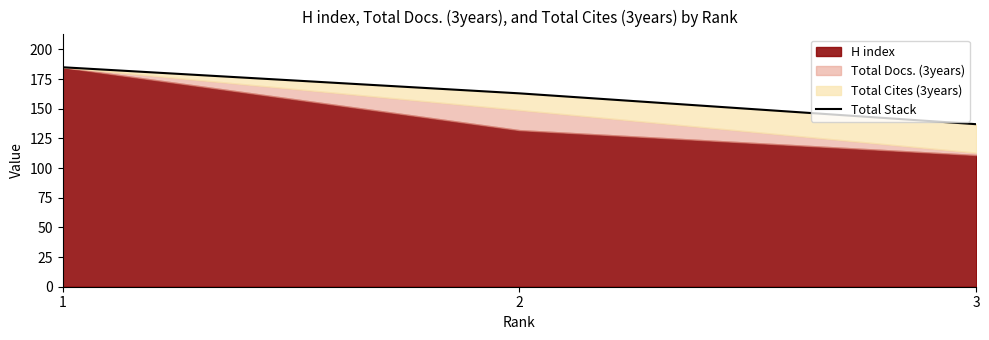

What is the change in value from 1 to 2?

-22